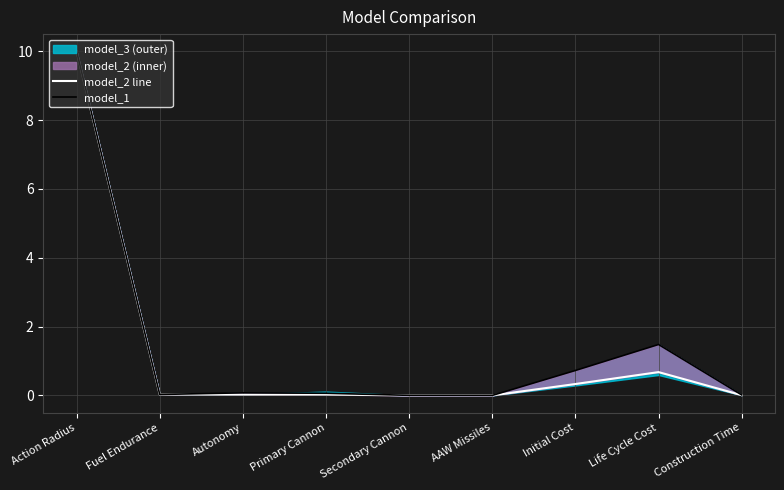

Reading left to right, list all the values displayed in this chart.

model_2 line: 10.0	0.0	0.0	0.0	0.0	0.0	0.3	0.7	0.0
model_1: 10.0	0.0	0.1	0.1	0.0	0.0	0.7	1.5	0.0